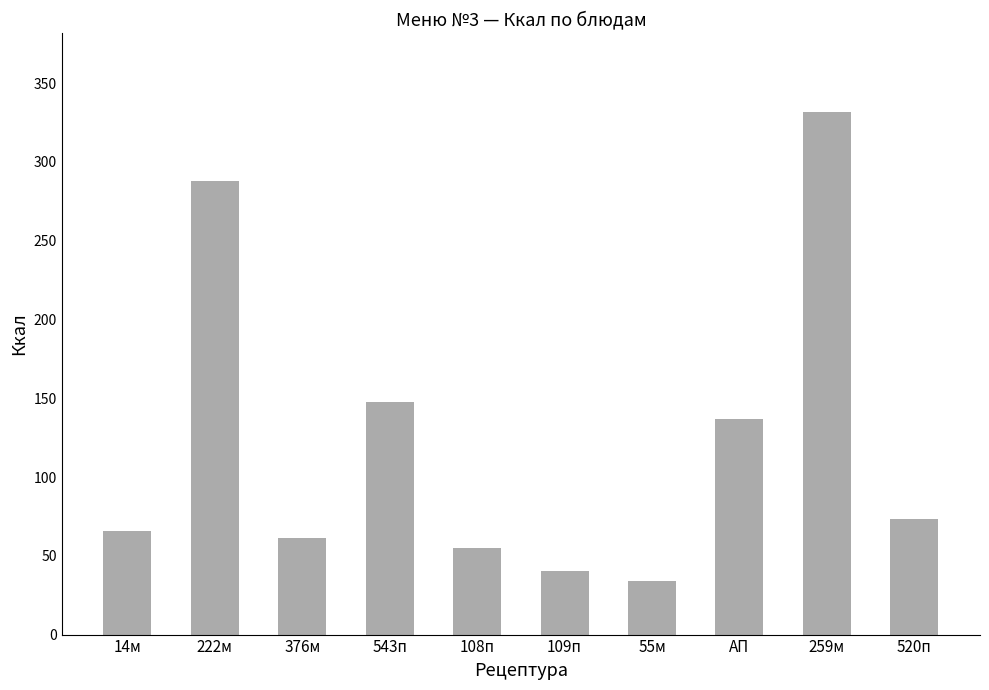

The value at АП is 136.9. True or false?

True